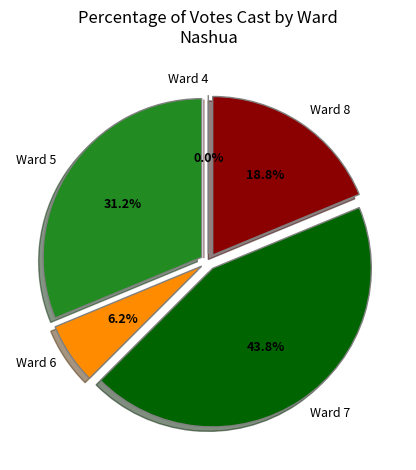

How many slices are in this pie chart?

5